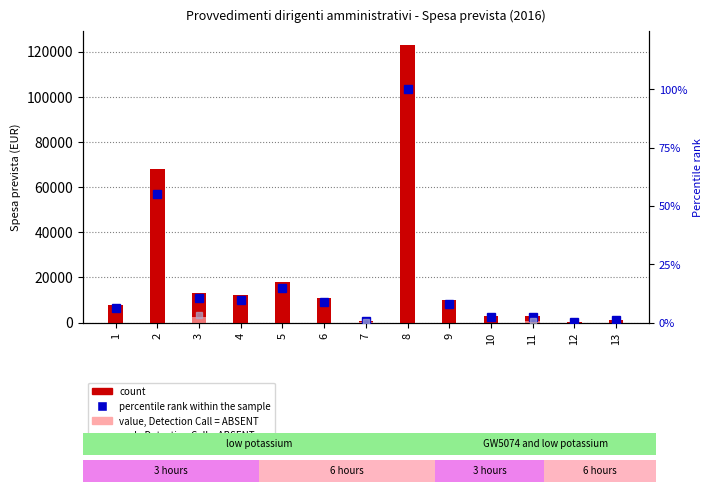

Which series has the largest total across all categories?

count